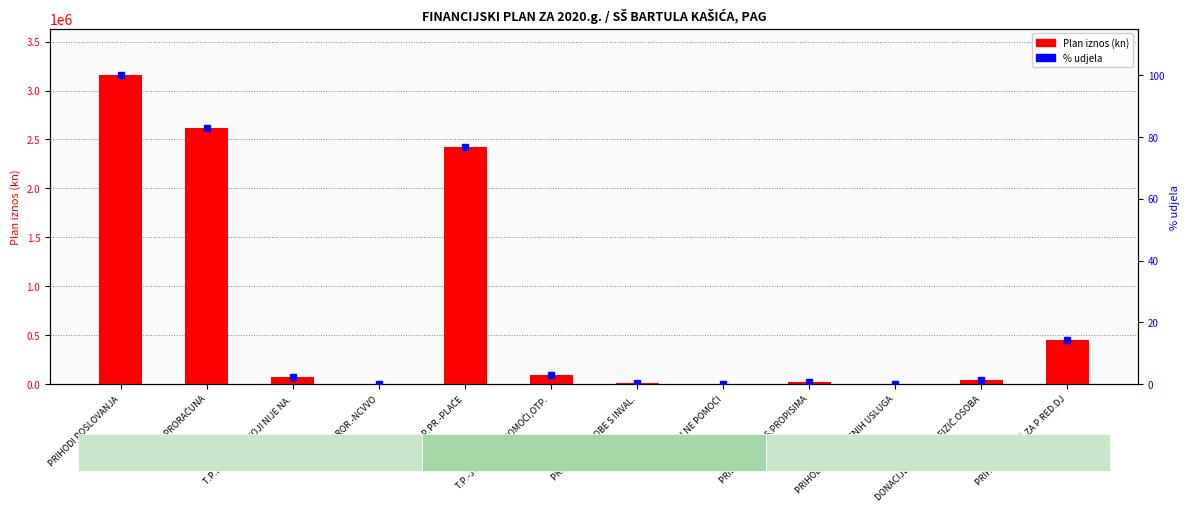

What is the average value of the % udjela series?

23.6